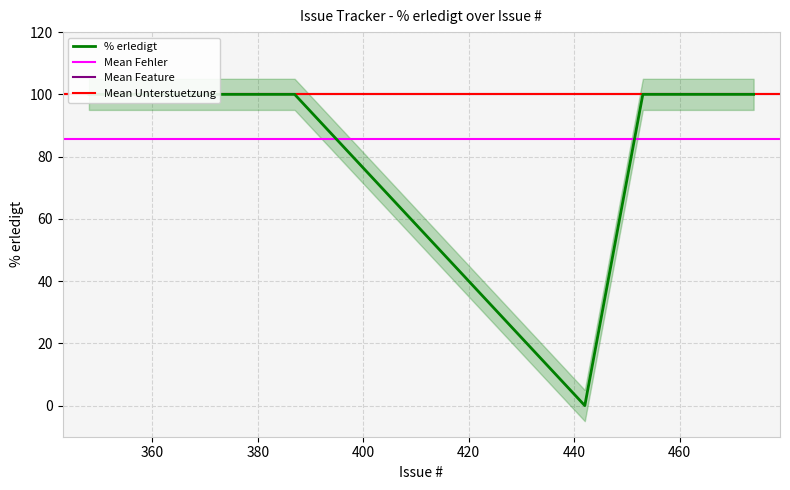

At which category does the chart reach its peak across all series?

463